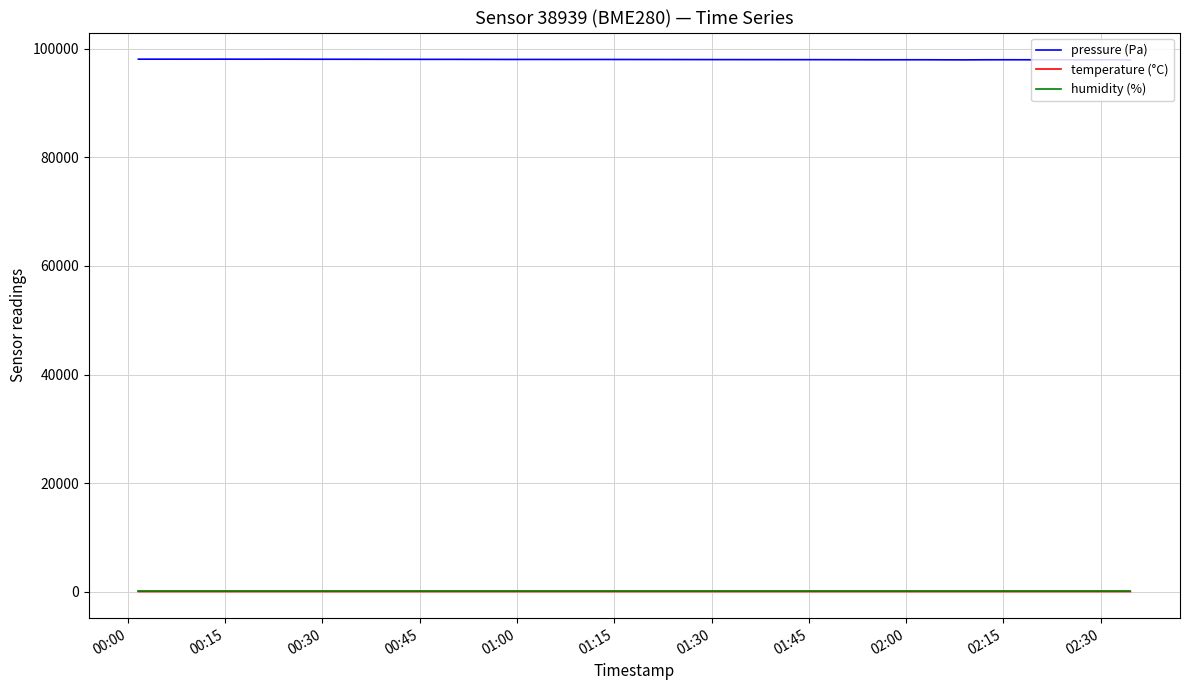

What is the greatest value displayed?

98112.8